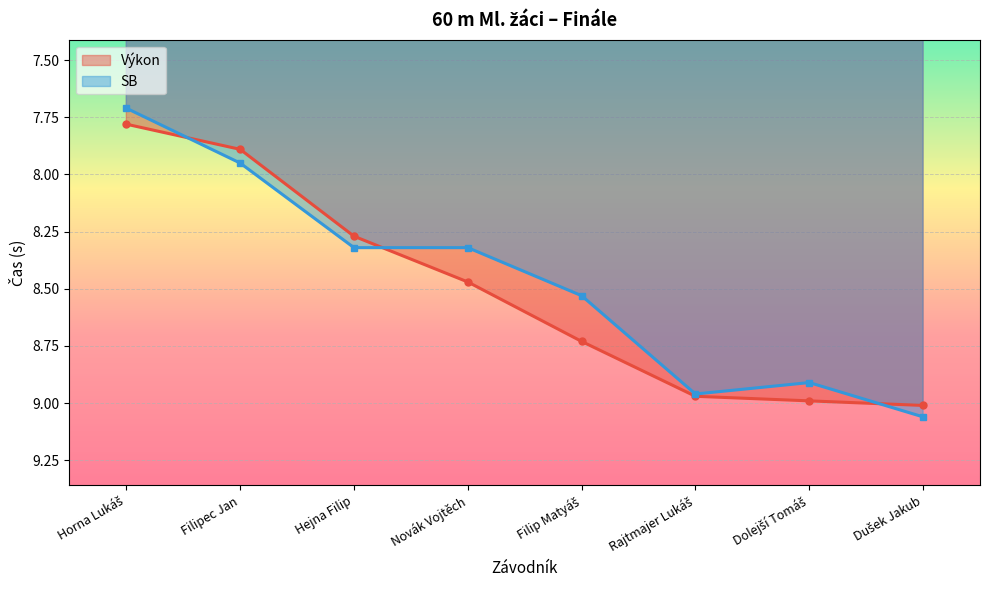

Is it true that SB equals 9.0 at Rajtmajer Lukáš?

True